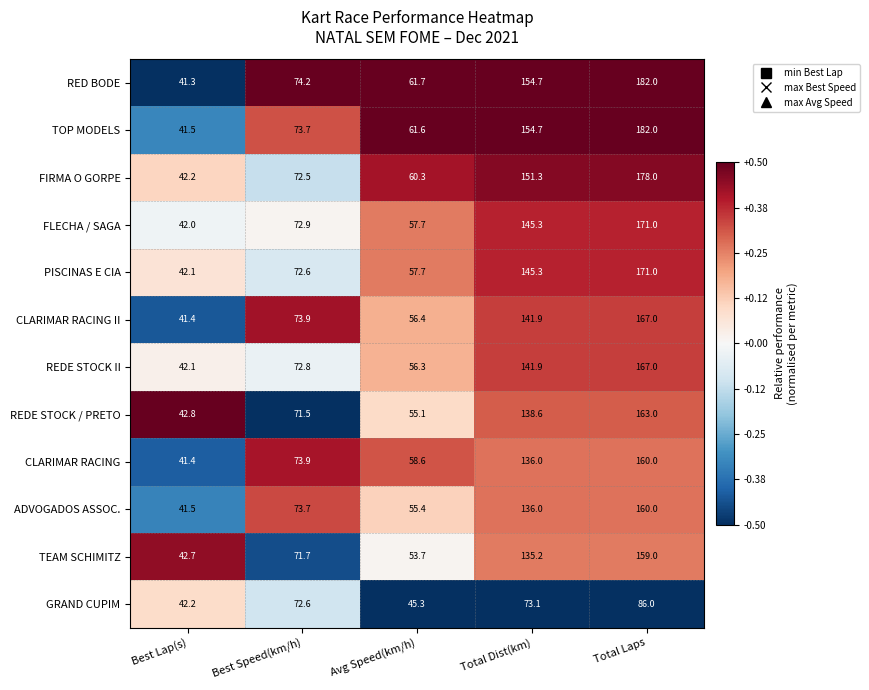

Which label corresponds to the largest value in the chart?

Total Laps